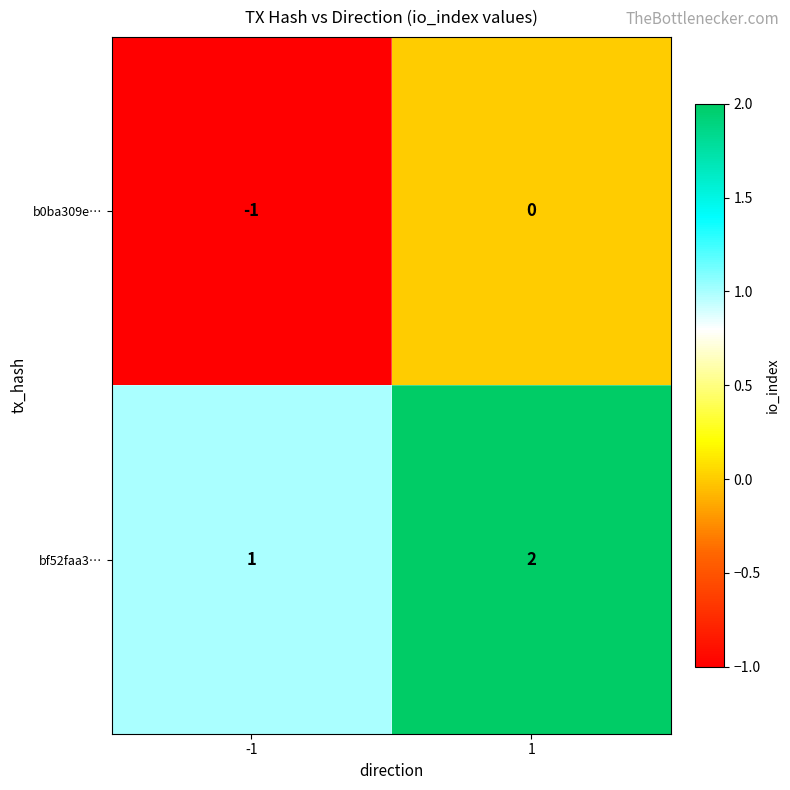

At which category does the chart reach its minimum across all series?

-1